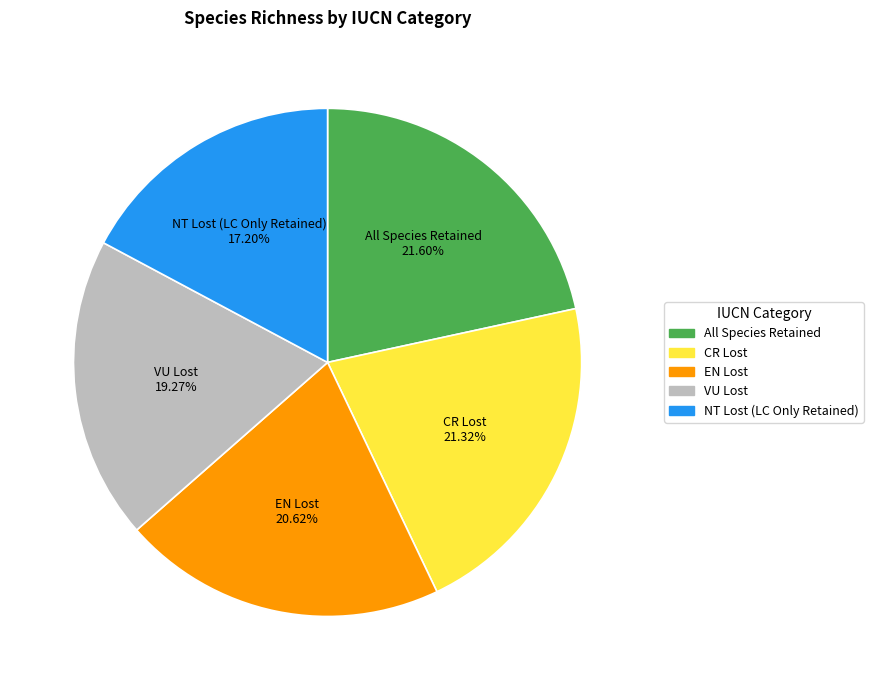

How many slices are in this pie chart?

5